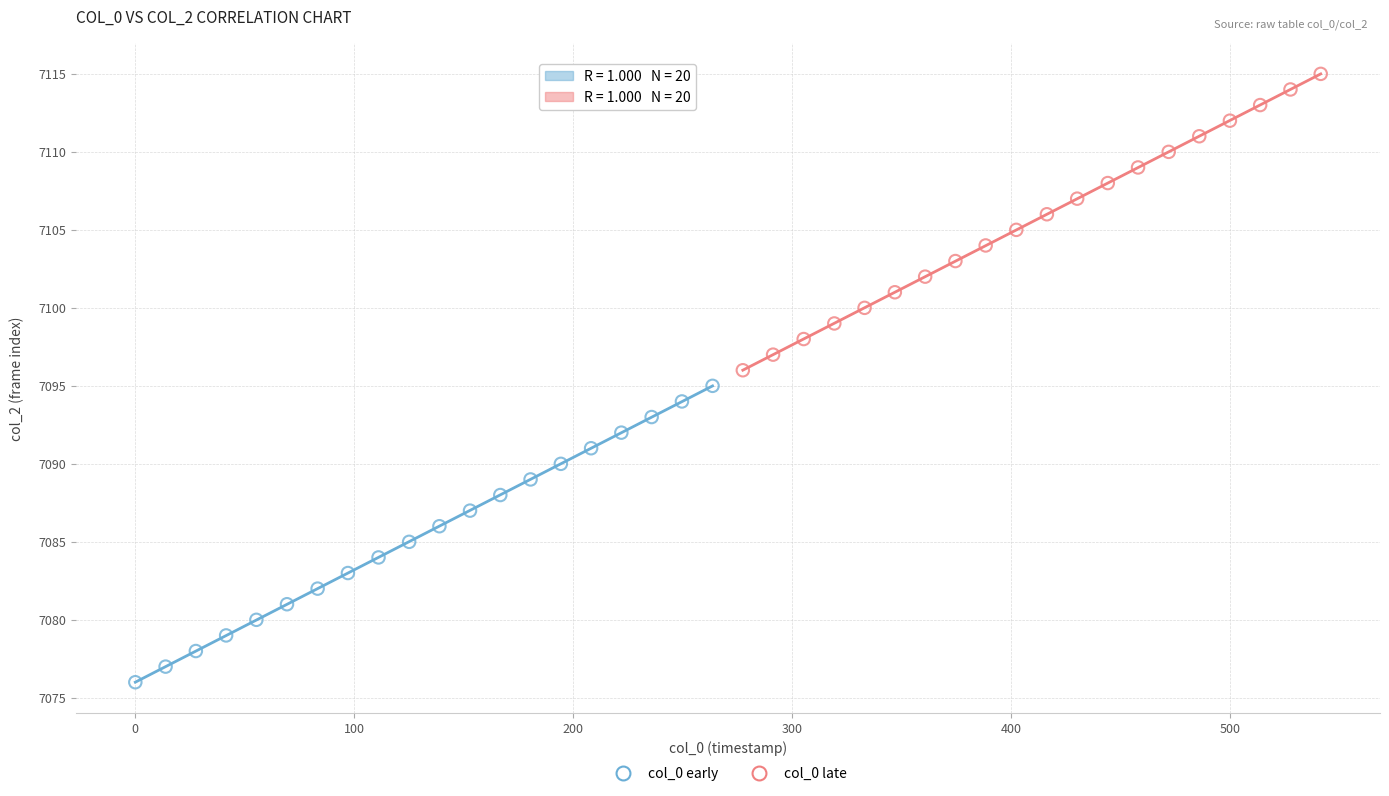

Which series contains the highest Y value?

col_0 late